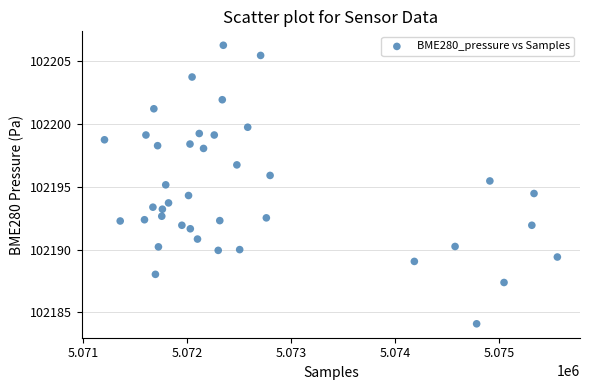

What is the range of Y values (max minus min)?

22.2